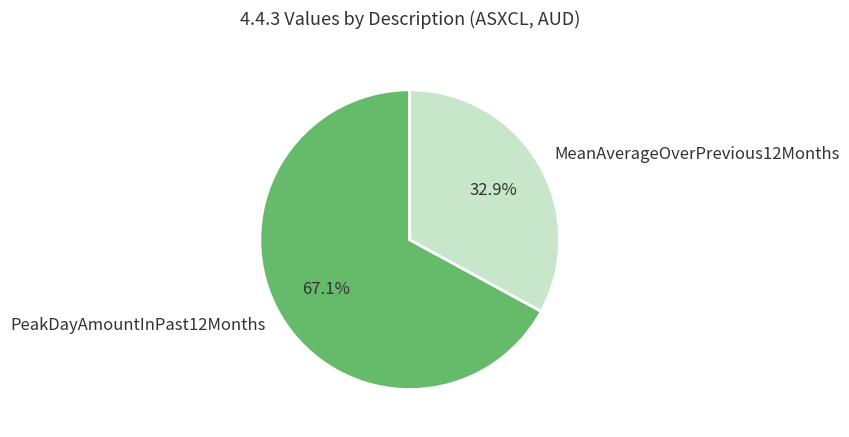

Is it true that MeanAverageOverPrevious12Months is 26% of the pie?

False